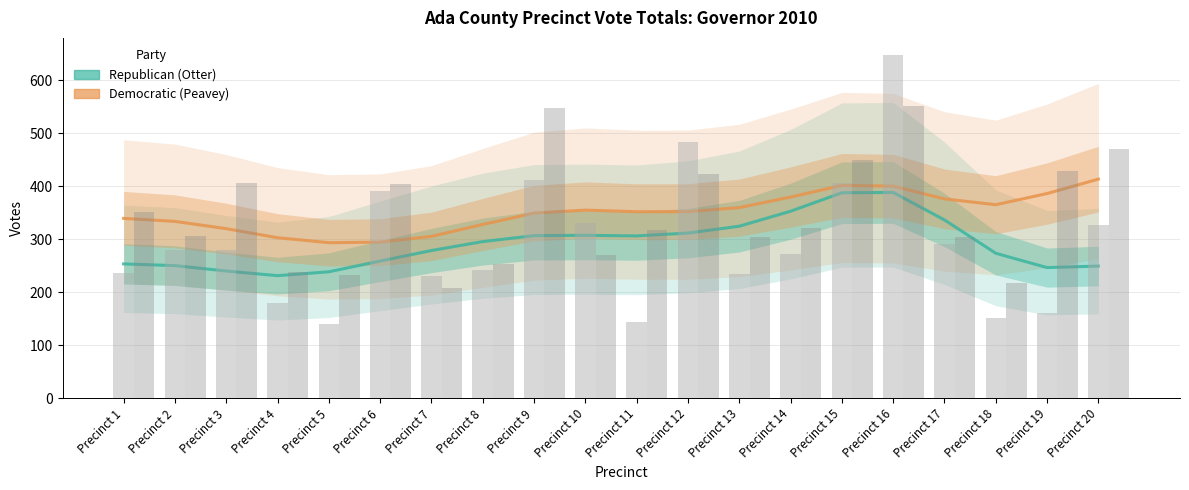

Reading left to right, extract all data points from this chart.

Republican (Otter): 237	279	279	179	139	392	230	242	411	330	143	483	235	273	407	648	291	152	161	327
Democratic (Peavey): 352	307	406	239	232	404	208	254	548	271	317	423	304	321	450	552	304	218	429	470